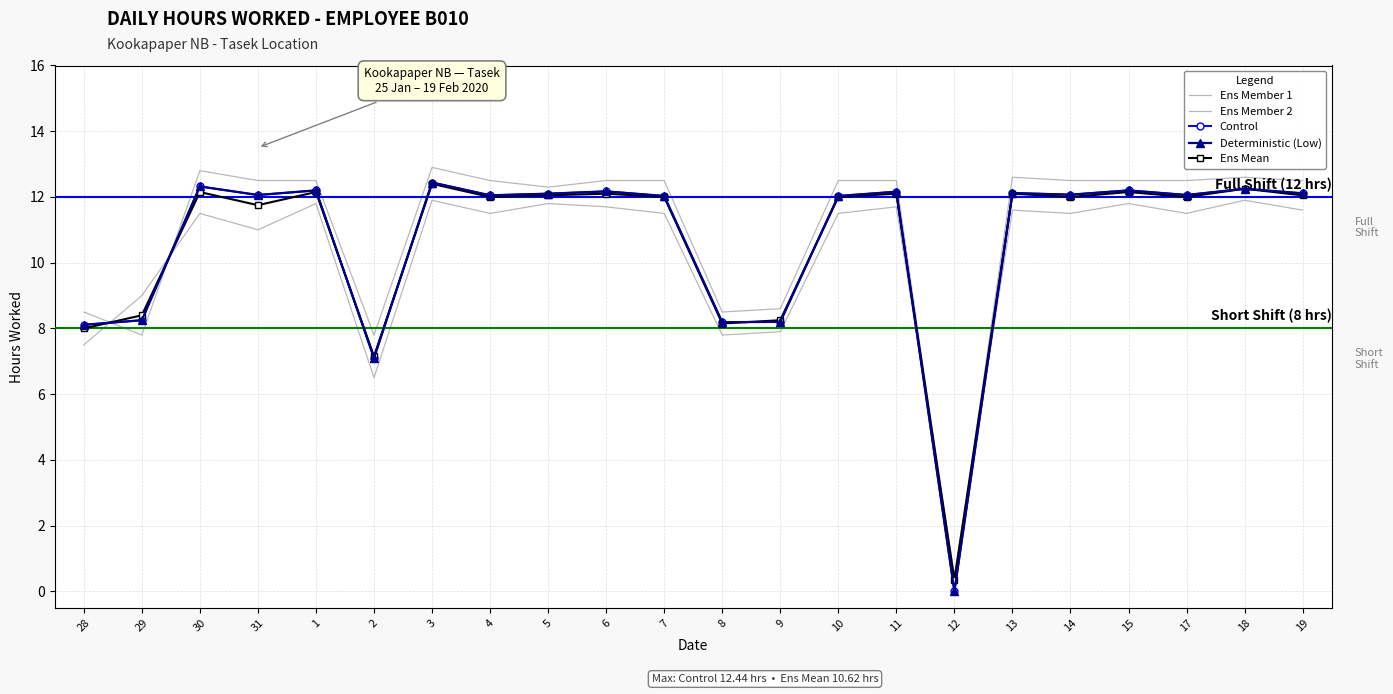

What is the difference between the maximum and minimum values in the Control series?

12.4